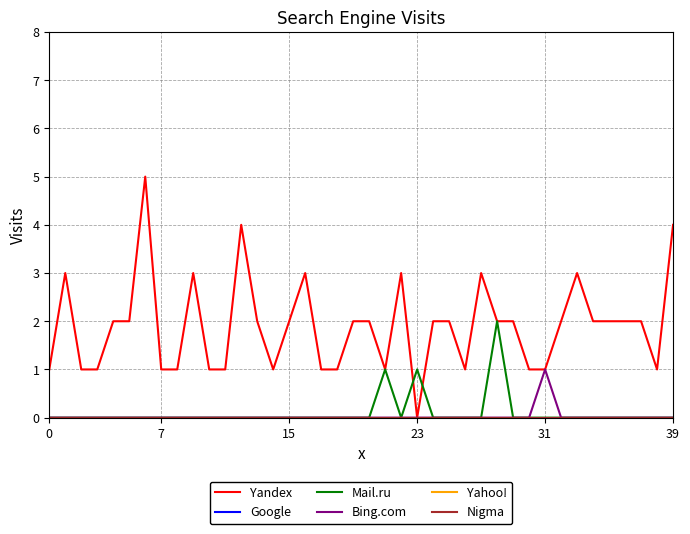

Does the chart display data point markers on the line(s)?

No